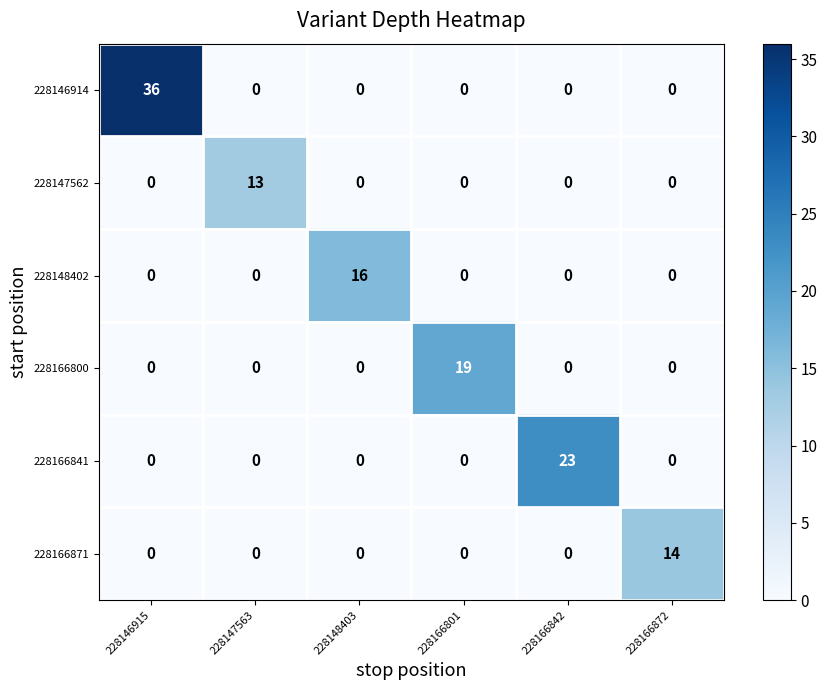

How many series are shown in this chart?

6